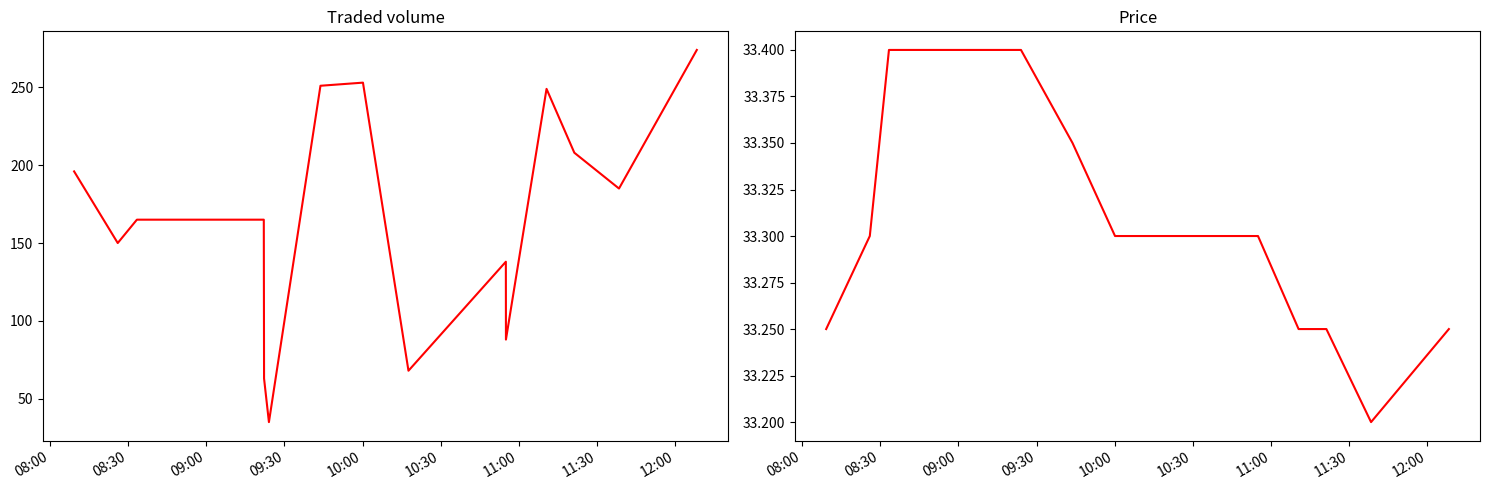

How many values in the Traded volume series exceed 165?

7